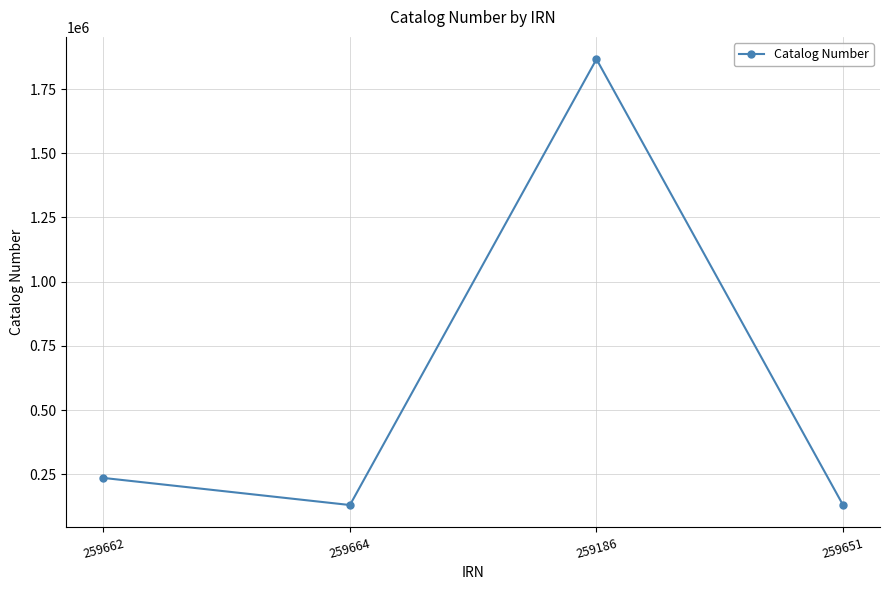

What is the difference between the values at 259662 and 259664?

105521